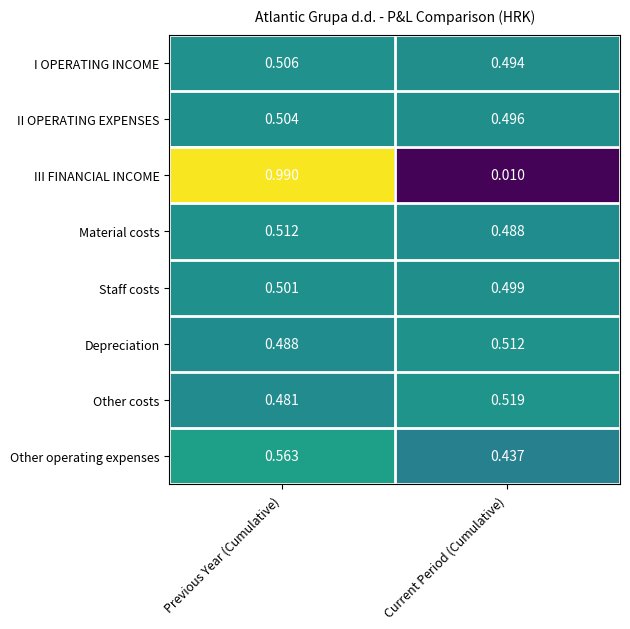

Which series has the widest spread of values?

III FINANCIAL INCOME